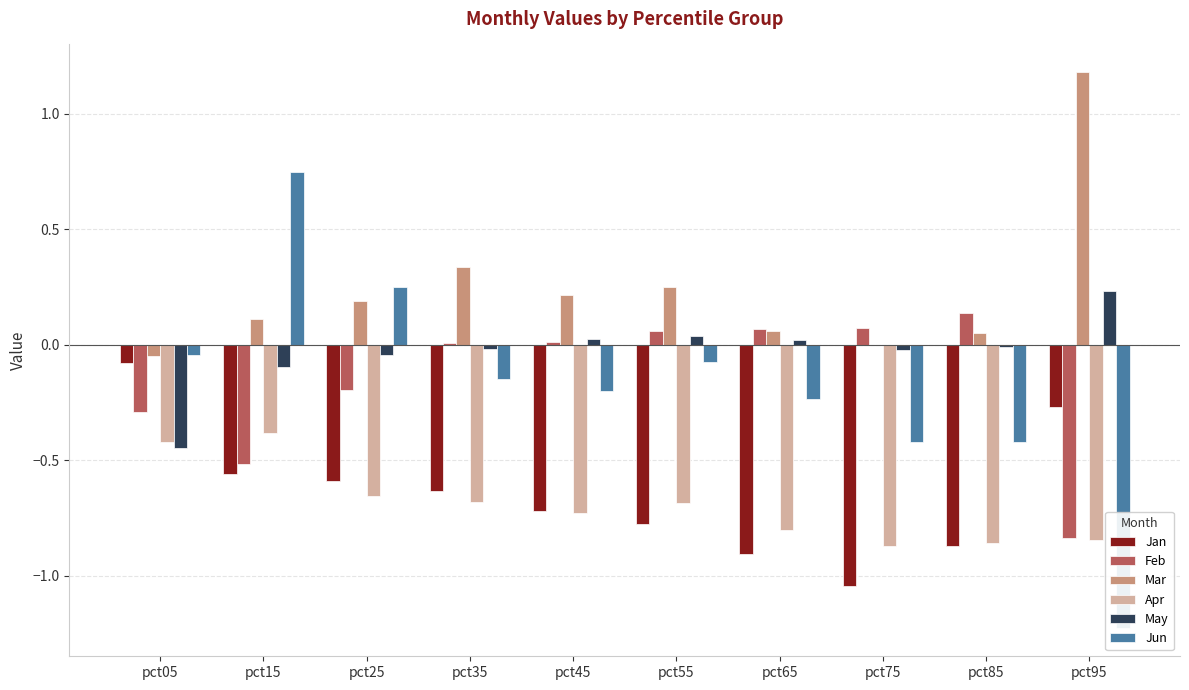

Reading left to right, list all the values displayed in this chart.

Jan: pct05=-0.1	pct15=-0.6	pct25=-0.6	pct35=-0.6	pct45=-0.7	pct55=-0.8	pct65=-0.9	pct75=-1.0	pct85=-0.9	pct95=-0.3
Feb: pct05=-0.3	pct15=-0.5	pct25=-0.2	pct35=0.0	pct45=0.0	pct55=0.1	pct65=0.1	pct75=0.1	pct85=0.1	pct95=-0.8
Mar: pct05=-0.1	pct15=0.1	pct25=0.2	pct35=0.3	pct45=0.2	pct55=0.2	pct65=0.1	pct75=-0.0	pct85=0.0	pct95=1.2
Apr: pct05=-0.4	pct15=-0.4	pct25=-0.7	pct35=-0.7	pct45=-0.7	pct55=-0.7	pct65=-0.8	pct75=-0.9	pct85=-0.9	pct95=-0.8
May: pct05=-0.4	pct15=-0.1	pct25=-0.0	pct35=-0.0	pct45=0.0	pct55=0.0	pct65=0.0	pct75=-0.0	pct85=-0.0	pct95=0.2
Jun: pct05=-0.0	pct15=0.7	pct25=0.2	pct35=-0.2	pct45=-0.2	pct55=-0.1	pct65=-0.2	pct75=-0.4	pct85=-0.4	pct95=-1.2